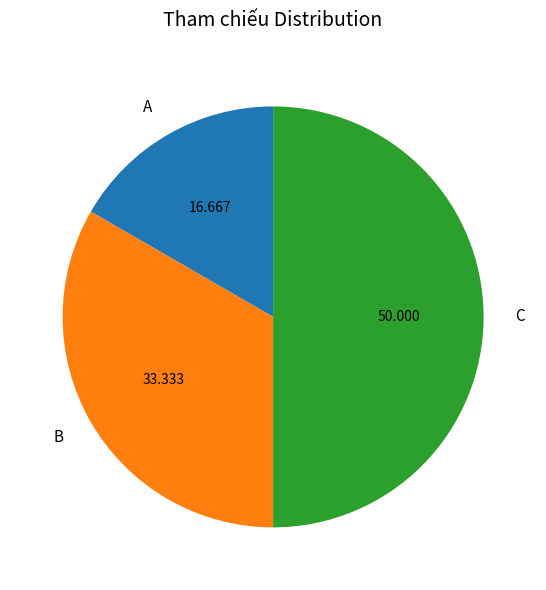

Which category has the smallest portion of the pie?

A